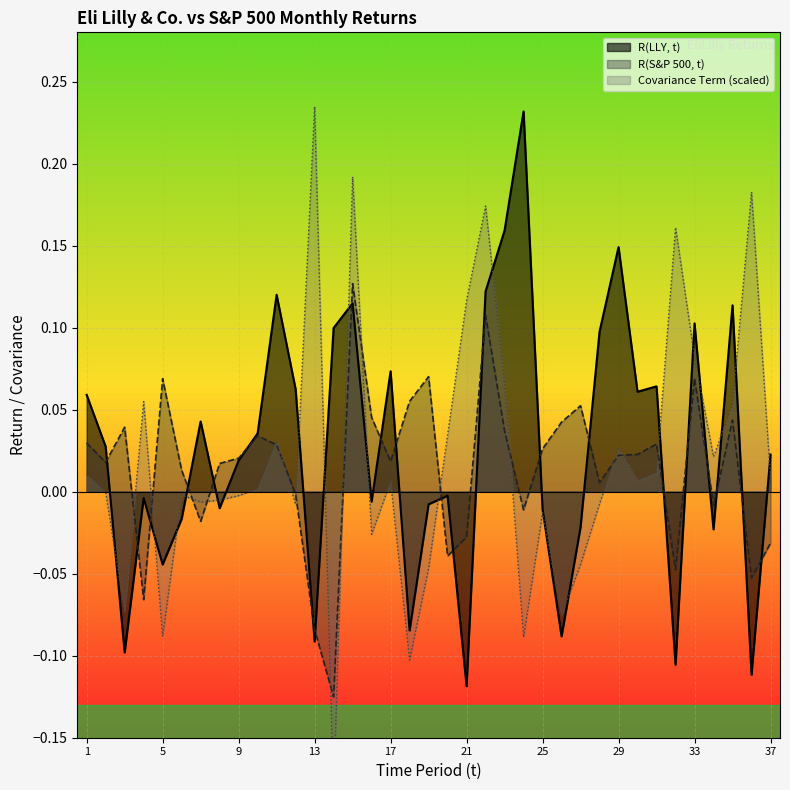

Reading left to right, what are all the values shown in this chart?

R(LLY, t): 1=0.1	2=0.0	3=-0.1	4=-0.0	5=-0.0	6=-0.0	7=0.0	8=-0.0	9=0.0	10=0.0	11=0.1	12=0.1	13=-0.1	14=0.1	15=0.1	16=-0.0	17=0.1	18=-0.1	19=-0.0	20=-0.0	21=-0.1	22=0.1	23=0.2	24=0.2	25=-0.0	26=-0.1	27=-0.0	28=0.1	29=0.1	30=0.1	31=0.1	32=-0.1	33=0.1	34=-0.0	35=0.1	36=-0.1	37=0.0
R(S&P 500, t): 1=0.0	2=0.0	3=0.0	4=-0.1	5=0.1	6=0.0	7=-0.0	8=0.0	9=0.0	10=0.0	11=0.0	12=-0.0	13=-0.1	14=-0.1	15=0.1	16=0.0	17=0.0	18=0.1	19=0.1	20=-0.0	21=-0.0	22=0.1	23=0.0	24=-0.0	25=0.0	26=0.0	27=0.1	28=0.0	29=0.0	30=0.0	31=0.0	32=-0.0	33=0.1	34=-0.0	35=0.0	36=-0.1	37=-0.0
Covariance Term: 1=0.0	2=-0.0	3=-0.1	4=0.1	5=-0.1	6=-0.0	7=-0.0	8=-0.0	9=-0.0	10=0.0	11=0.0	12=-0.0	13=0.2	14=-0.2	15=0.2	16=-0.0	17=0.0	18=-0.1	19=-0.0	20=0.0	21=0.1	22=0.2	23=0.1	24=-0.1	25=-0.0	26=-0.1	27=-0.0	28=-0.0	29=0.0	30=0.0	31=0.0	32=0.2	33=0.1	34=0.0	35=0.1	36=0.2	37=0.0